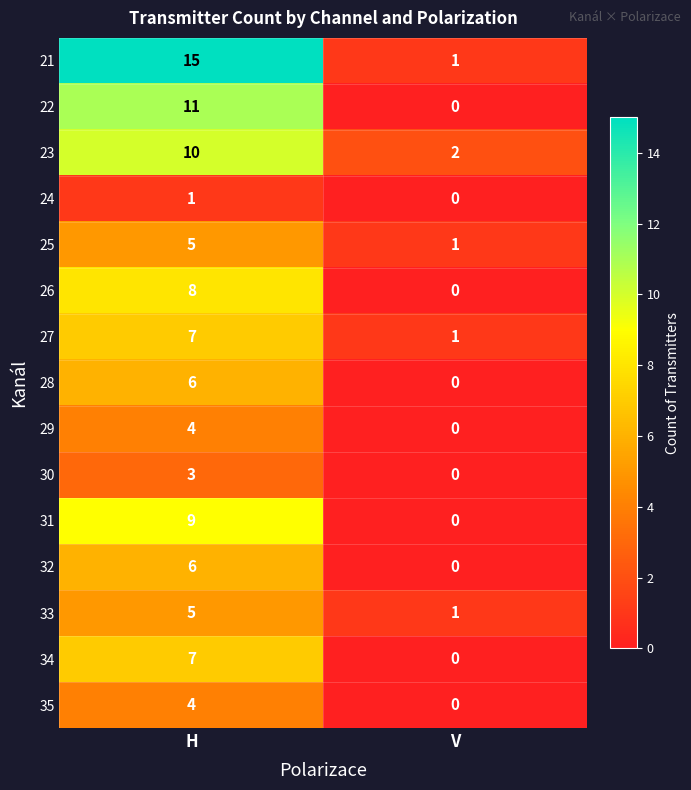

The 33 series shows 7 at H. True or false?

False